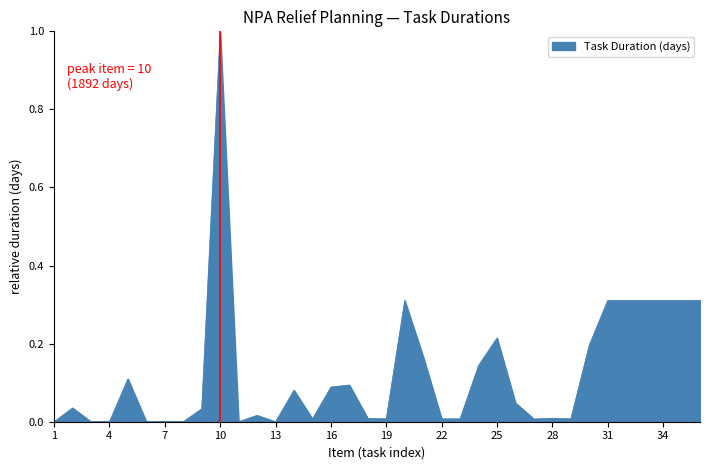

What is the maximum value shown in the chart?

1.0